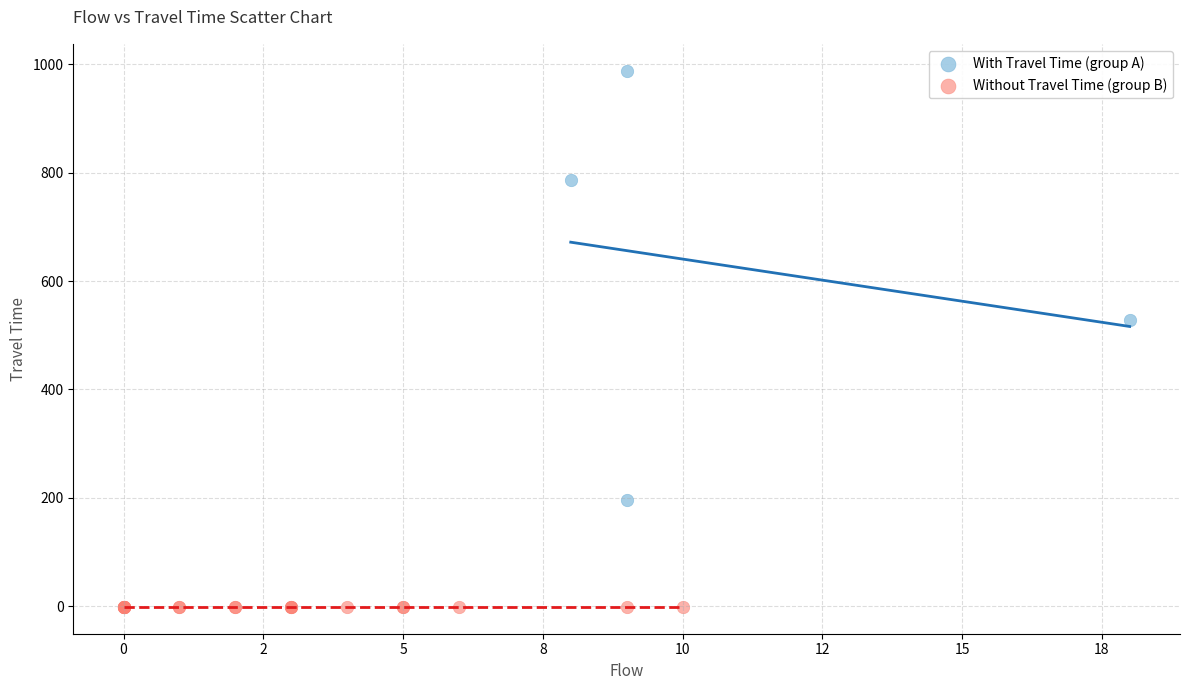

Which series reaches the maximum Y coordinate?

With Travel Time (group A)